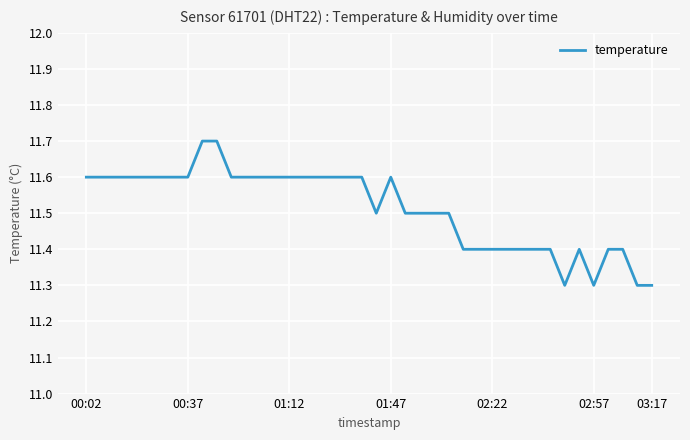

What is the minimum value shown in the chart?

11.3